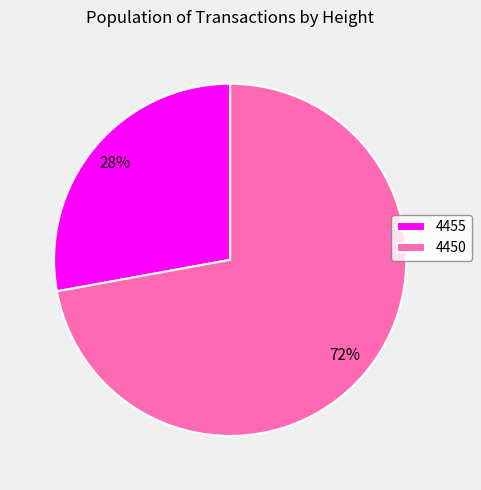

Between 4450 and 4455, which is larger?

4450